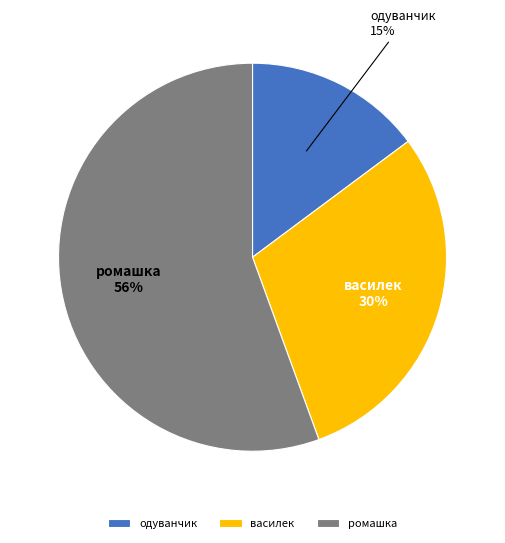

Which category has the biggest portion of the pie?

ромашка